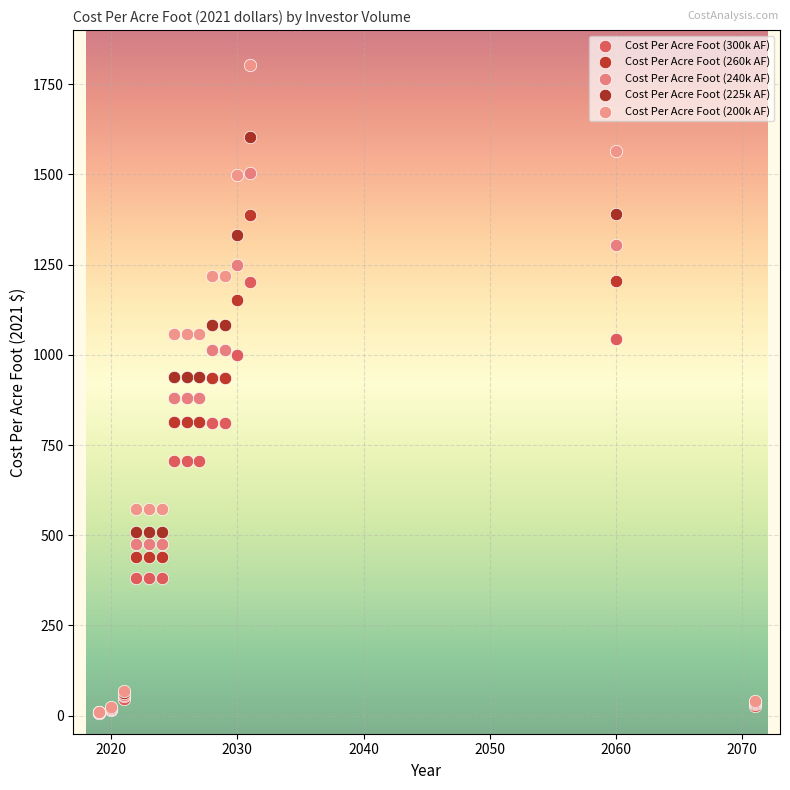

What are all the series names shown in the legend?

Cost Per Acre Foot (300k AF), Cost Per Acre Foot (260k AF), Cost Per Acre Foot (240k AF), Cost Per Acre Foot (225k AF), Cost Per Acre Foot (200k AF)